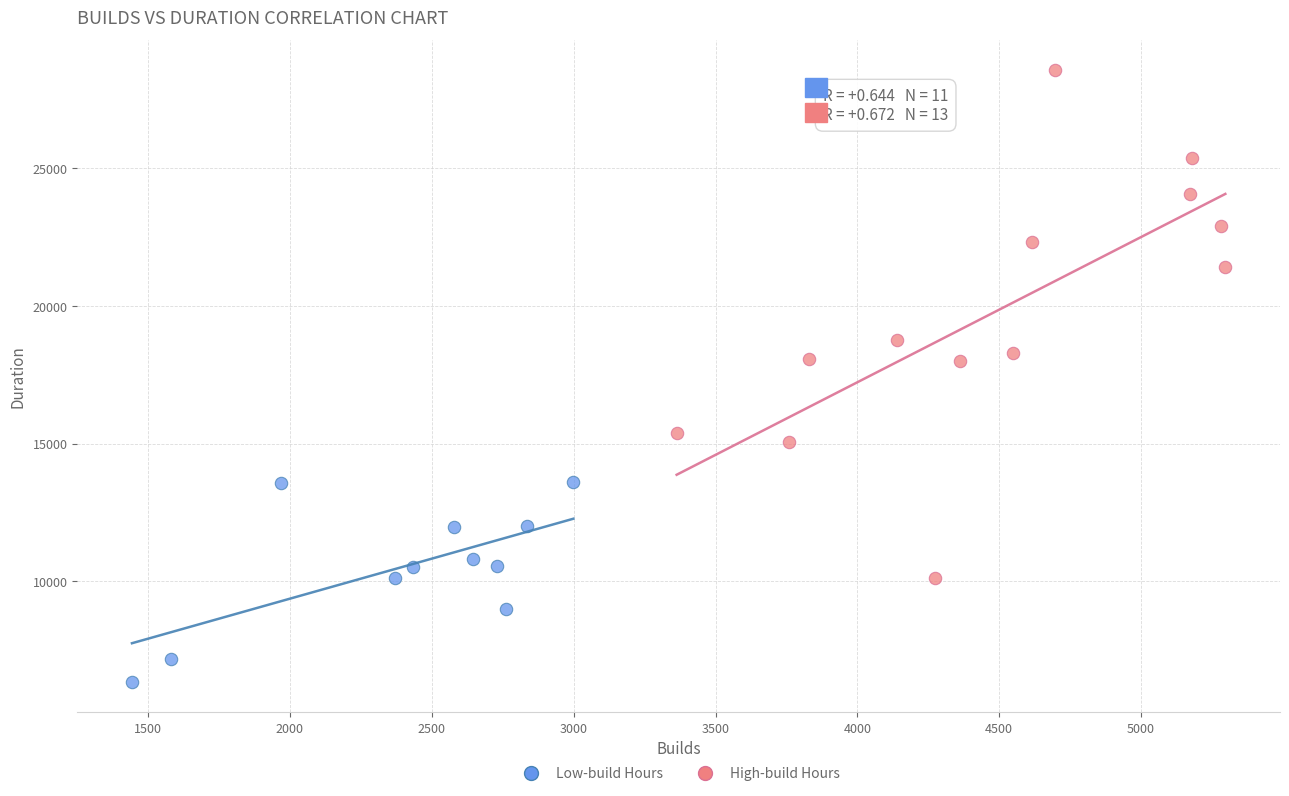

Which series reaches the maximum Y coordinate?

High-build Hours